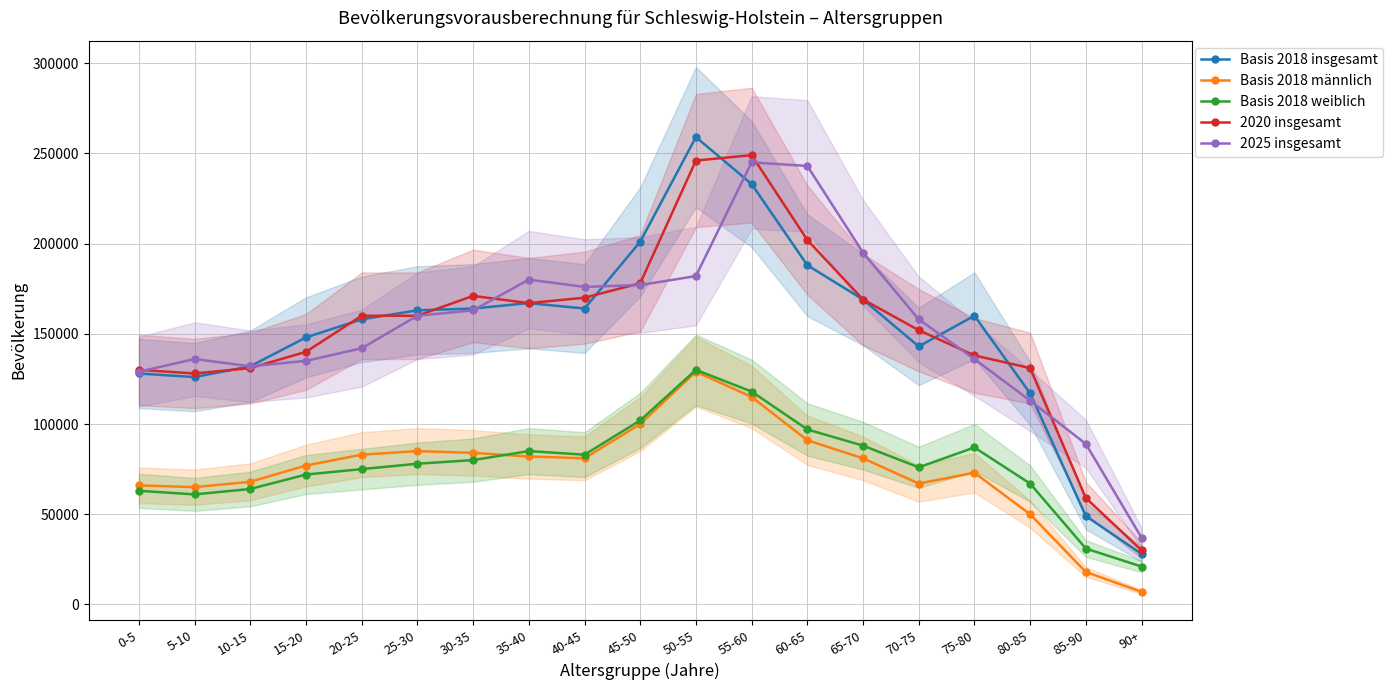

What is the difference between the Basis 2018 insgesamt values at 5-10 and 35-40?

41000